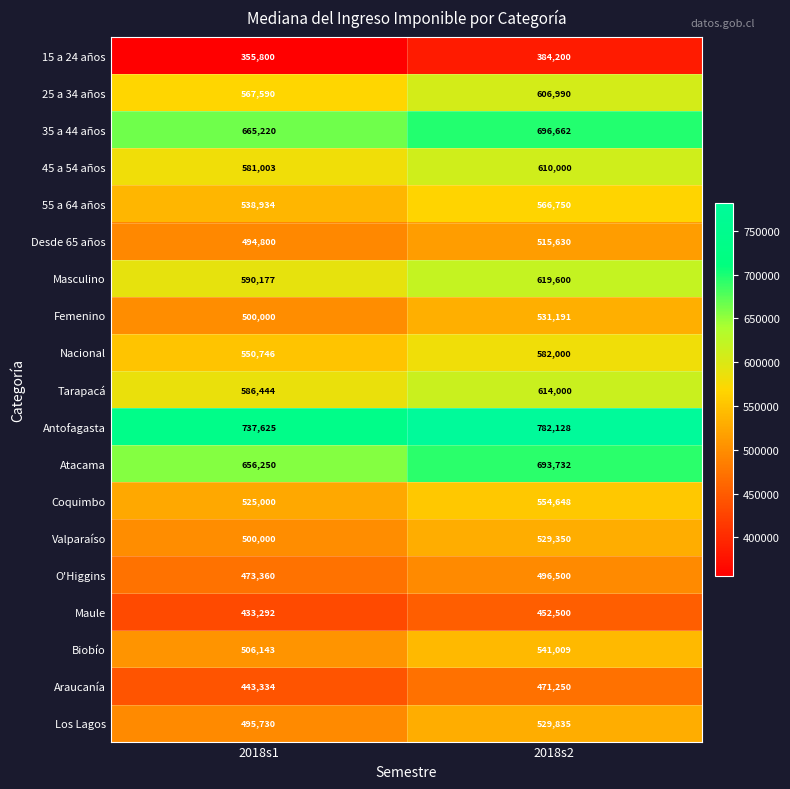

What is the average value of the Maule series?

442896